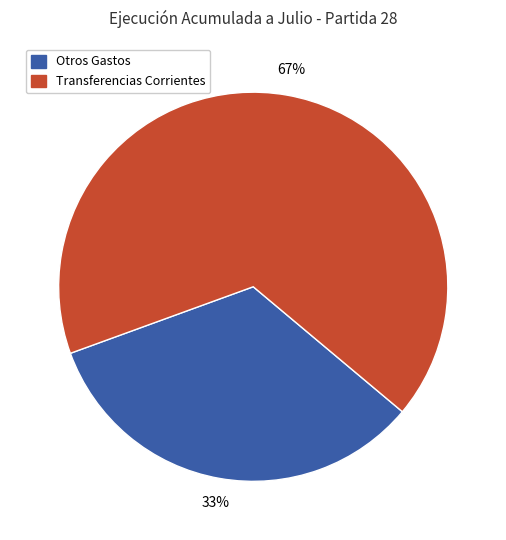

Between Otros Gastos and Transferencias Corrientes, which is larger?

Transferencias Corrientes